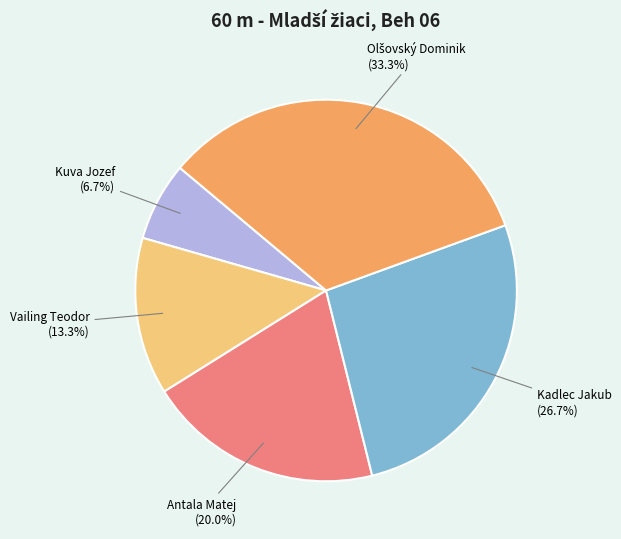

What is the ratio of the value at Kadlec Jakub to the value at Kuva Jozef?

4.0